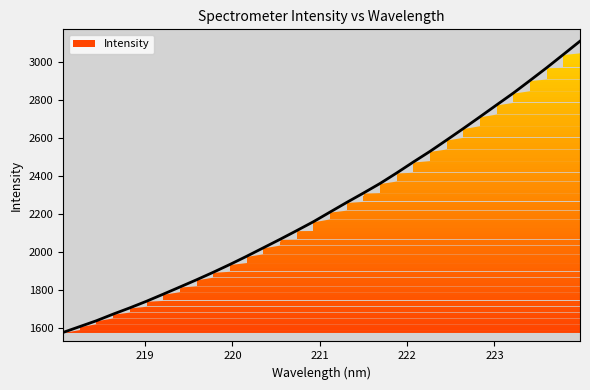

Does the chart display data point markers on the line(s)?

No